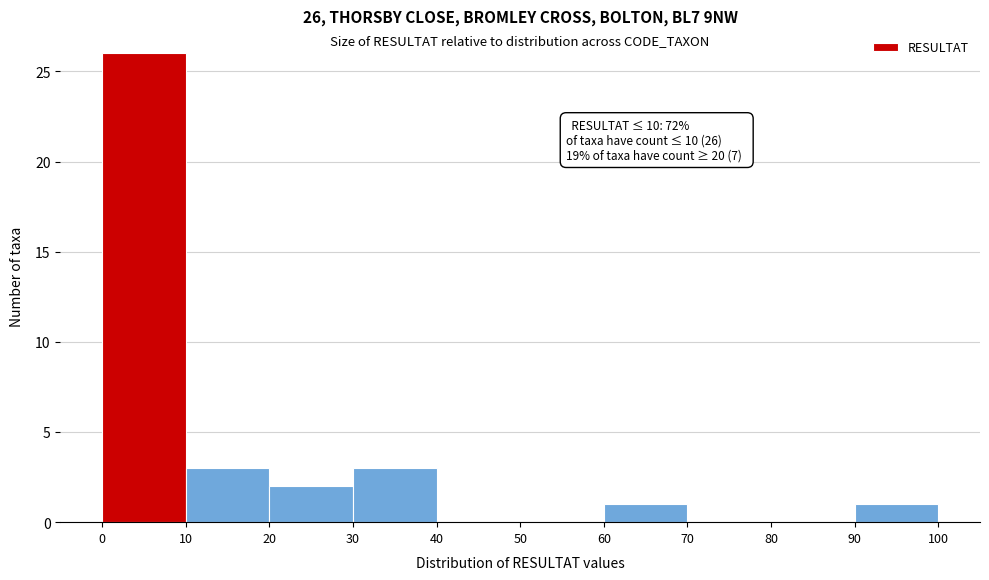

Which range on the x-axis has the tallest bar?

0 to 10